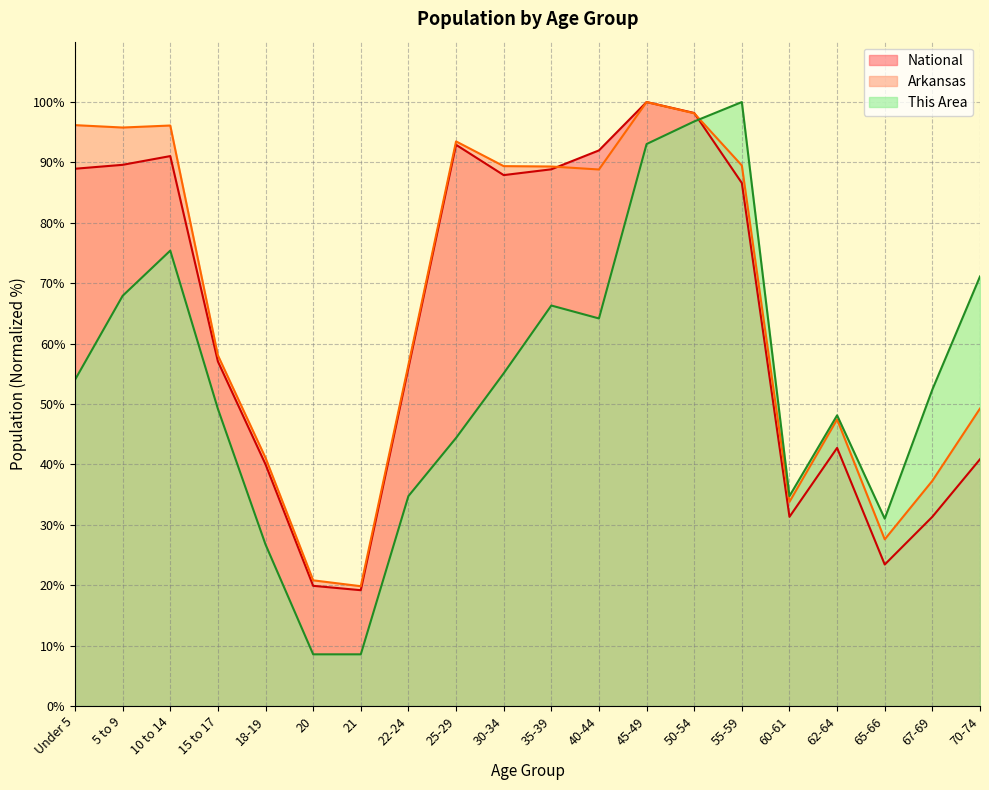

What is the difference between the second highest and minimum values in the Arkansas series?

78.3